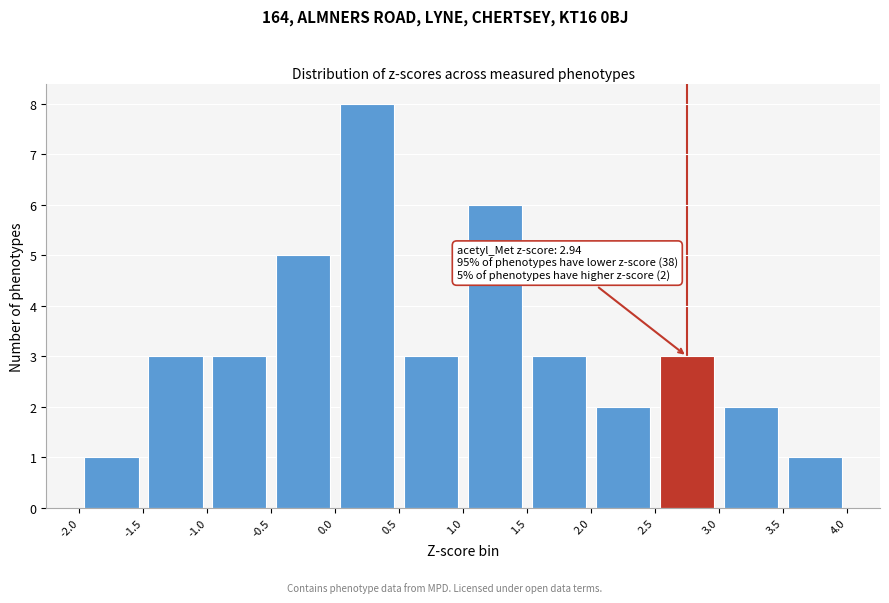

Over which range of the x-axis is the bar tallest?

0.0 to 0.5